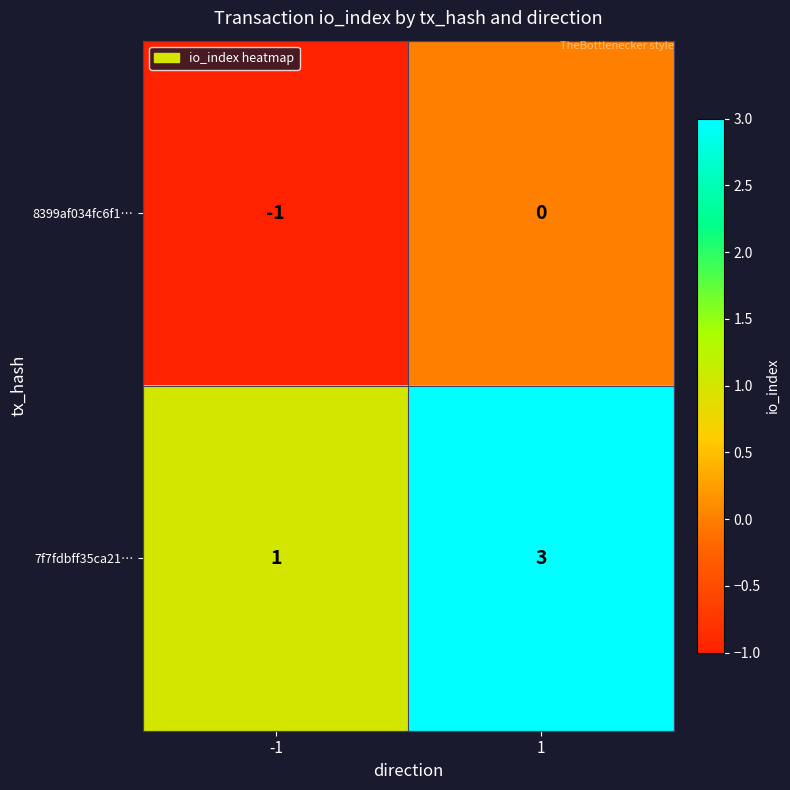

What is the sum of the 7f7fdbff35ca21… values at 1 and -1?

4